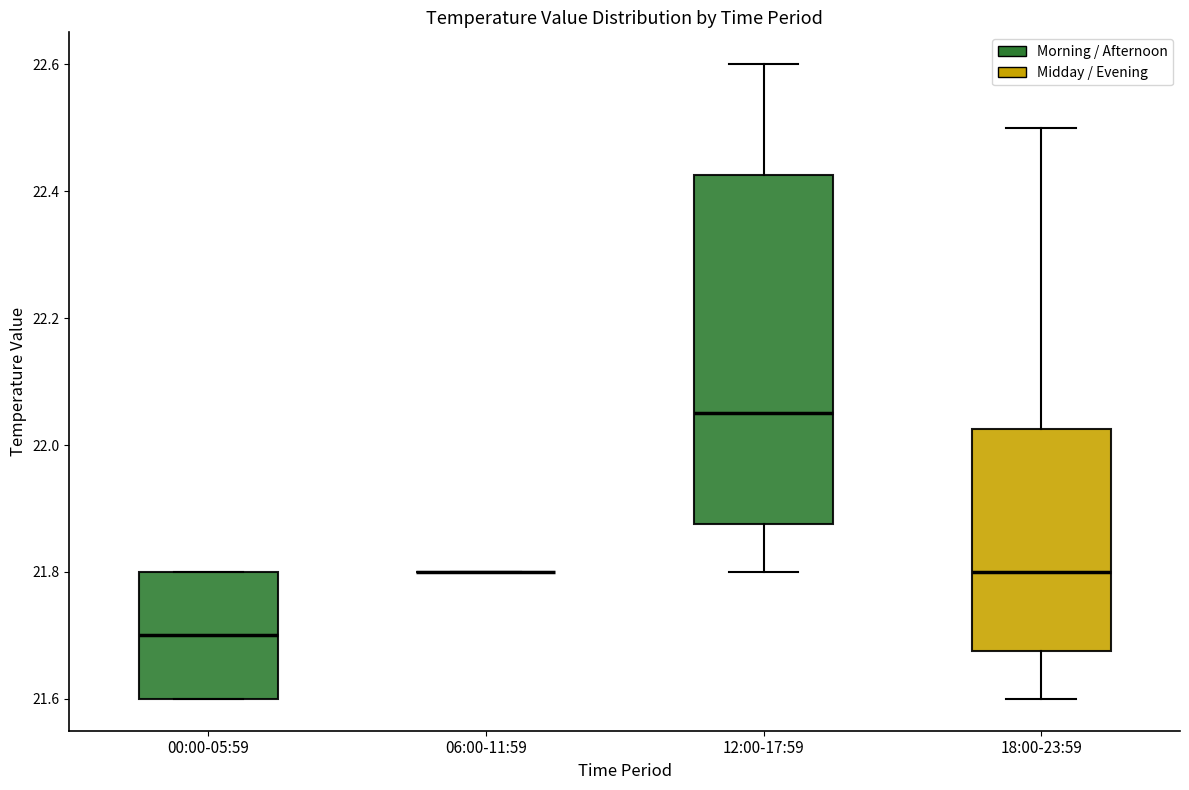

Comparing the boxes themselves (not the whiskers), which one is the tallest?

12:00-17:59